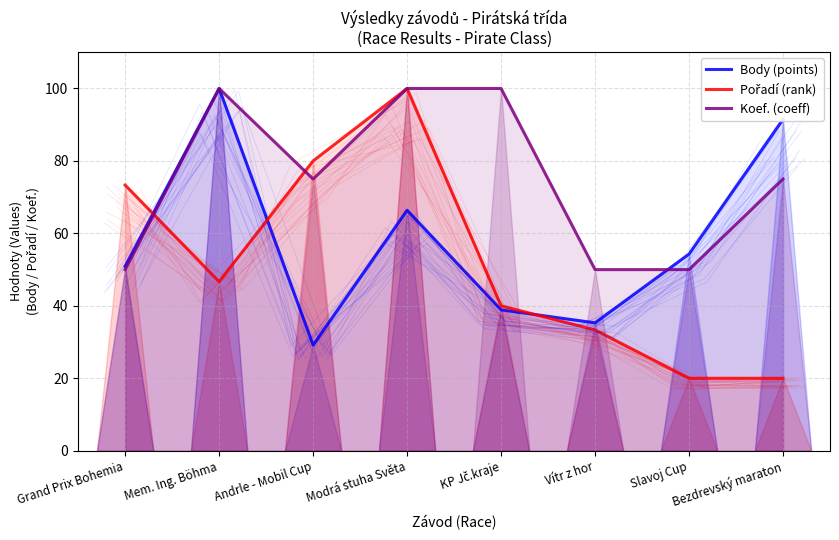

What is the label of the 6th point from the left?

Vítr z hor